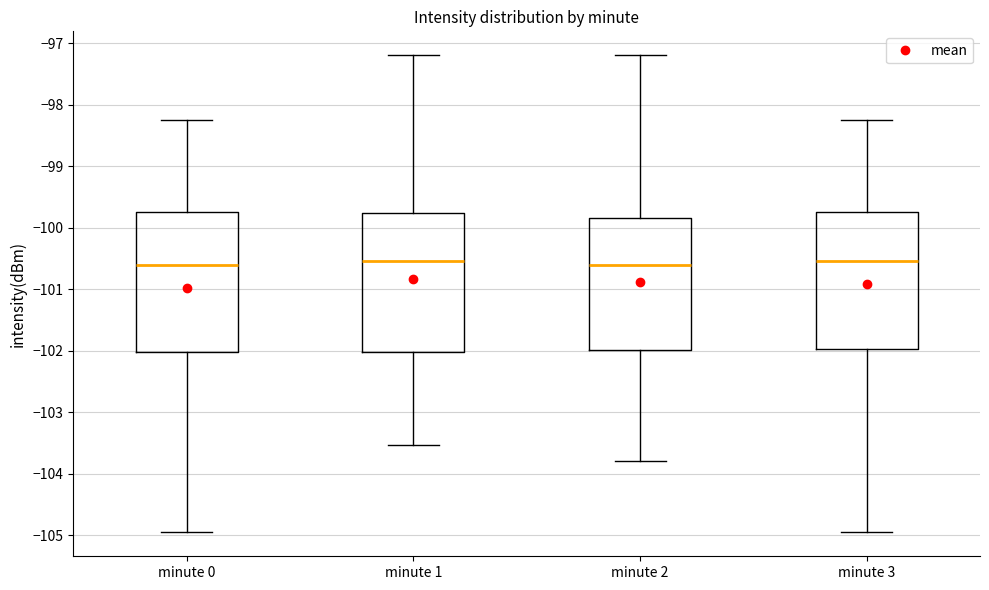

Reading left to right, read every box against the y-axis: the position of its median line, the range the box covers, and the ends of its whiskers. The values are not printed on the chart, so give them approximately, as read against the axis.

minute 0: median -100.6, box -102.0 to -99.8, whiskers -105.0 to -98.3
minute 1: median -100.5, box -102.0 to -99.8, whiskers -103.5 to -97.2
minute 2: median -100.6, box -102.0 to -99.9, whiskers -103.8 to -97.2
minute 3: median -100.5, box -102.0 to -99.8, whiskers -105.0 to -98.3